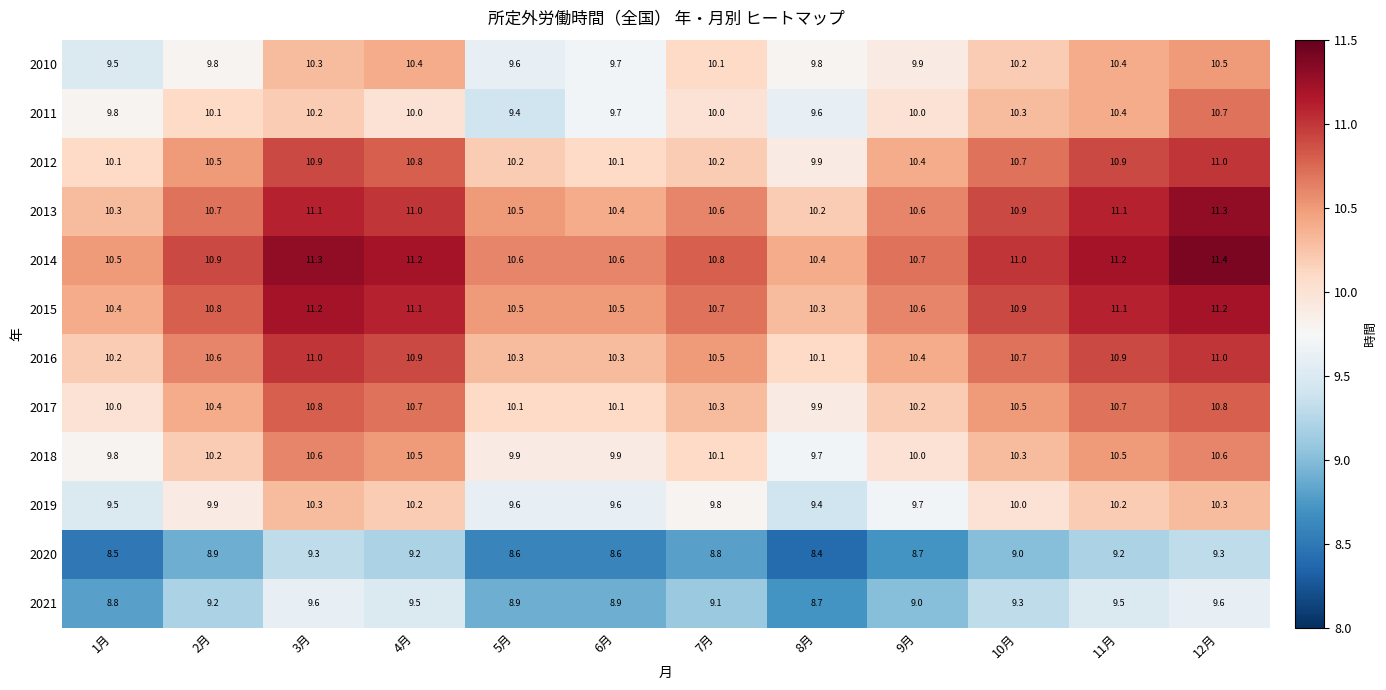

What is the difference between the maximum and second lowest values in the 2011 series?

1.1